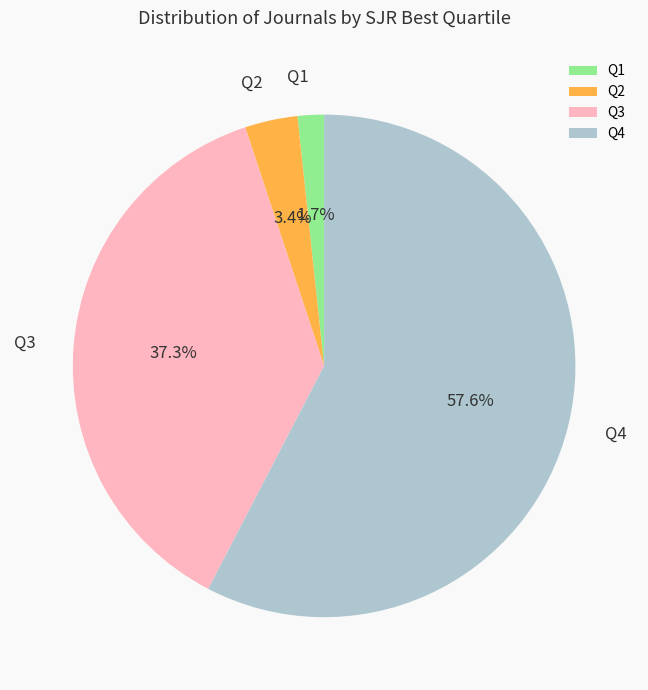

What is the ratio of the value at Q4 to the value at Q3?

1.5